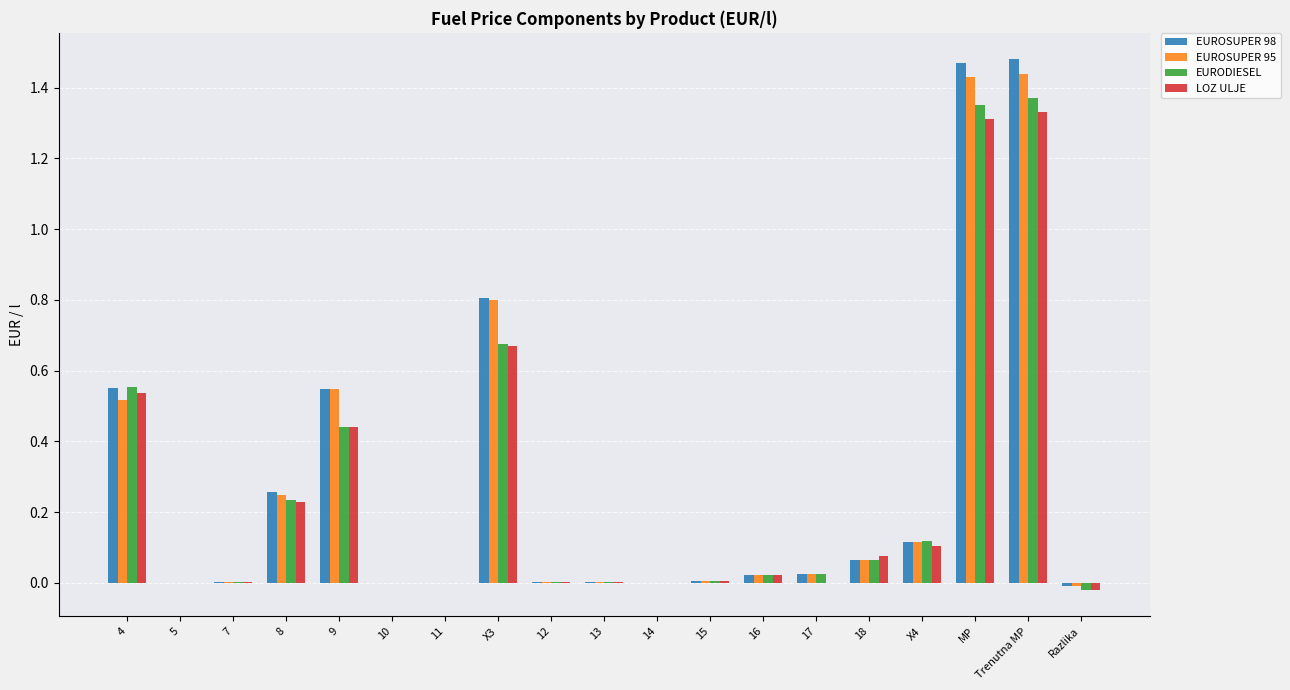

What is the sum of all LOZ ULJE values?

4.7